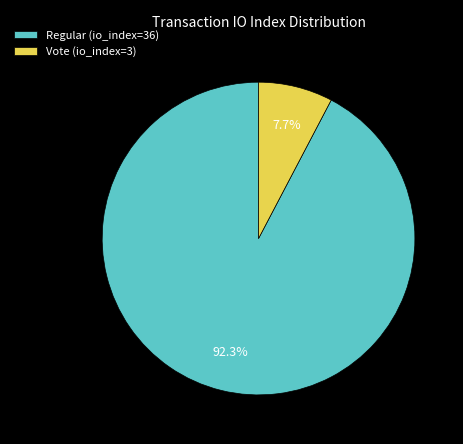

Which slice represents more than half of the pie?

Regular (io_index=36)